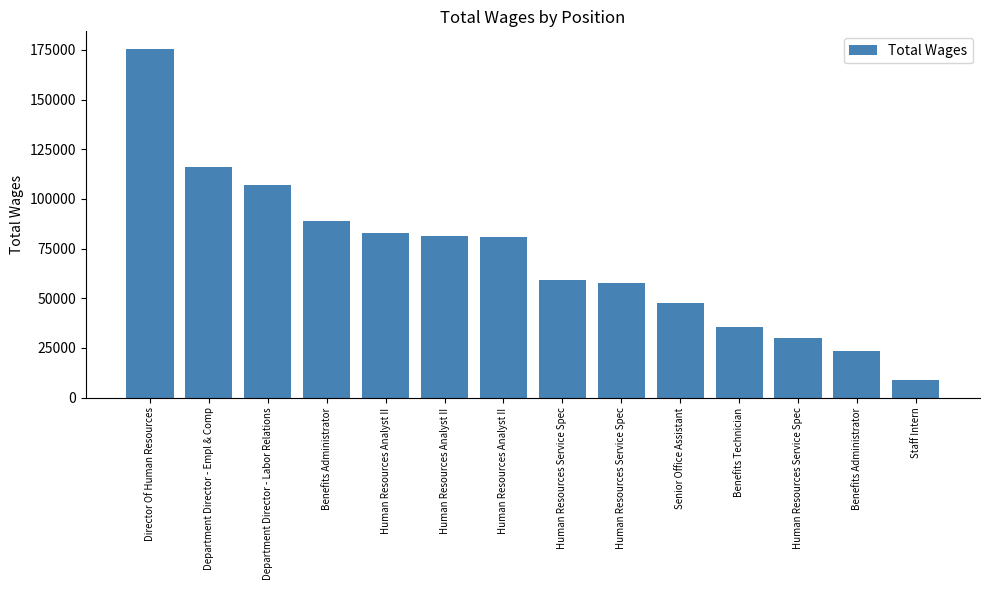

Where is the data nearest to the value 92306?

Benefits Administrator